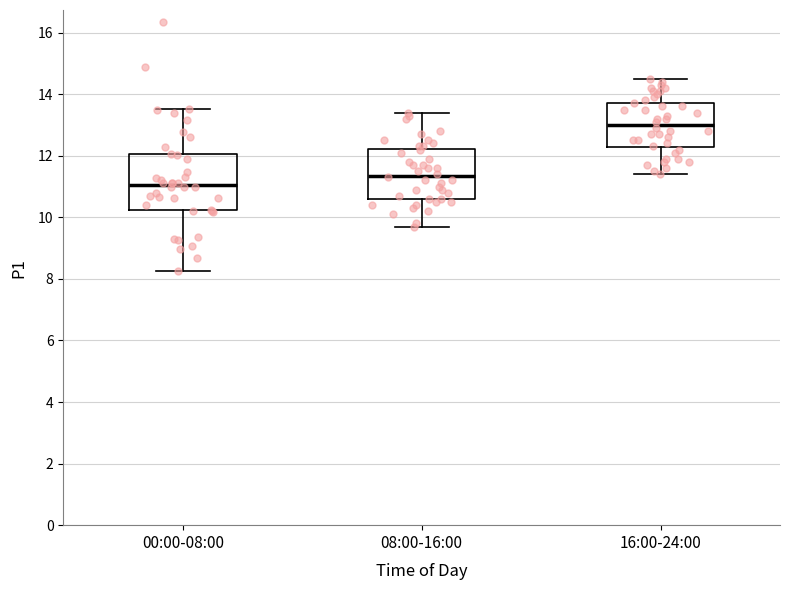

Which box's median line is the highest?

16:00-24:00